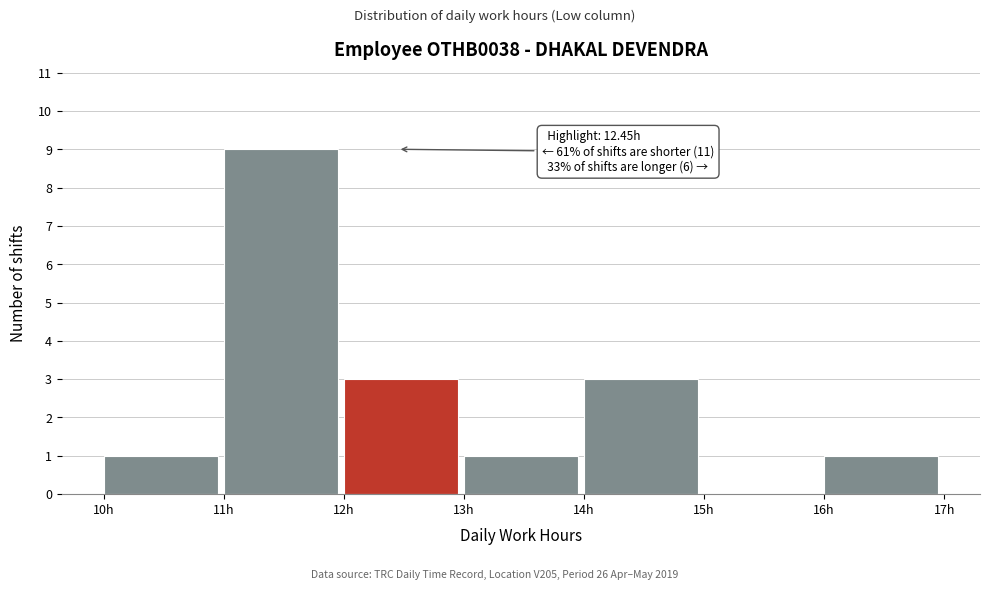

Which range on the x-axis has the tallest bar?

11 to 12